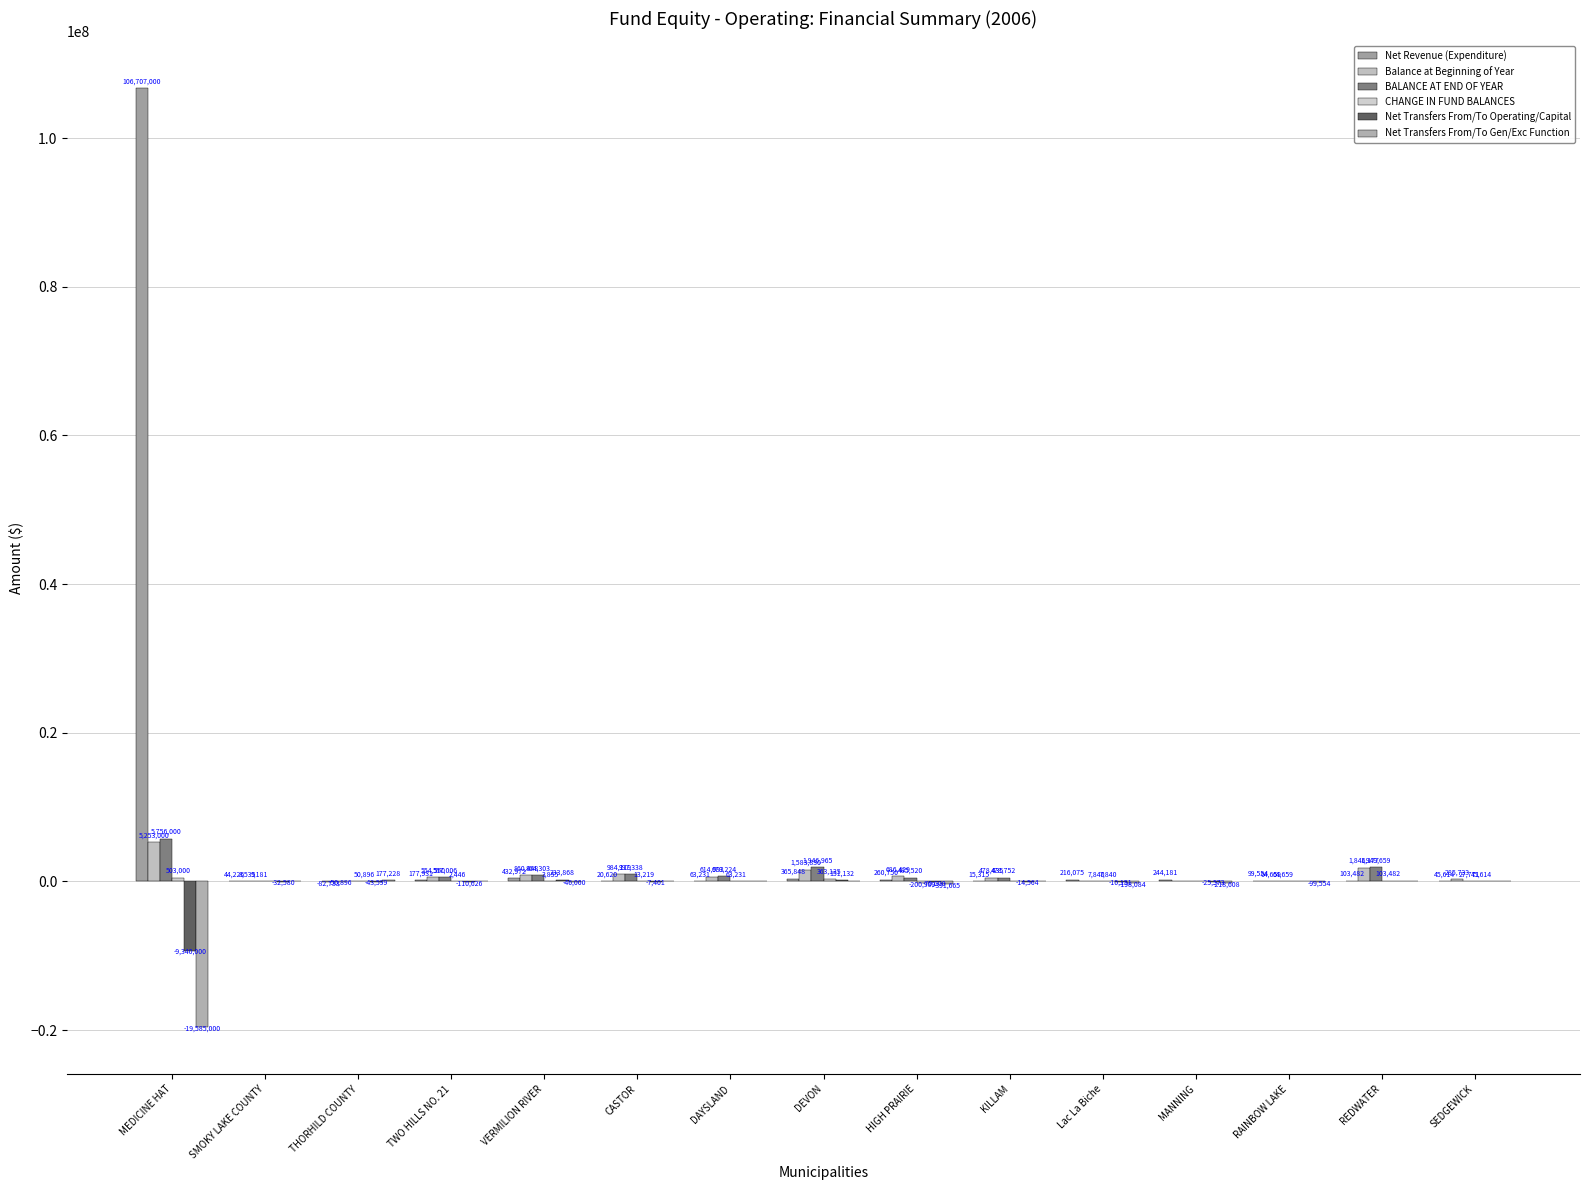

What is the label of the 13th bar from the left?

RAINBOW LAKE